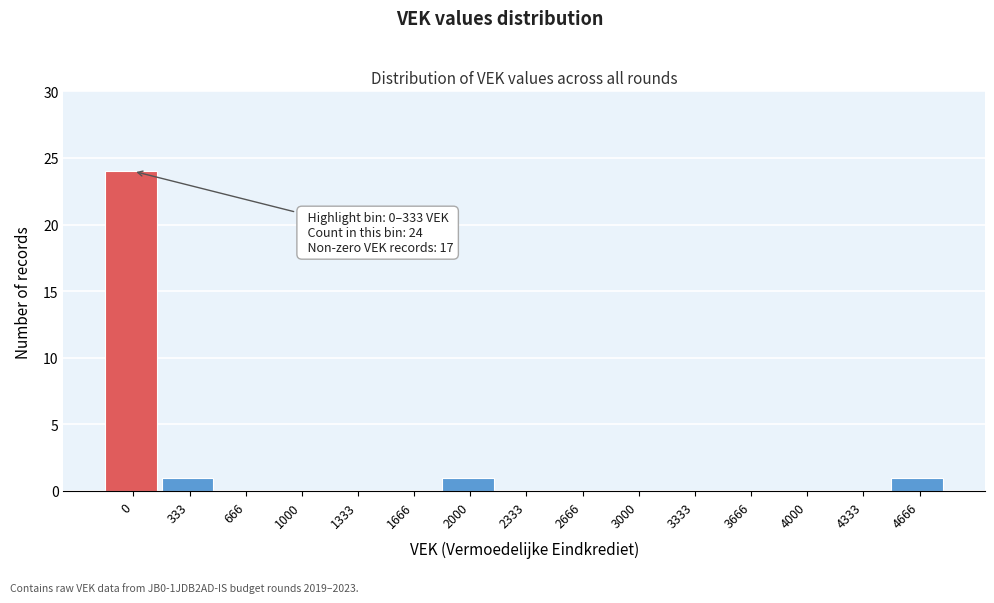

Reading right to left, transcribe all the data shown in this chart.

4666=1	4333=0	4000=0	3666=0	3333=0	3000=0	2666=0	2333=0	2000=1	1666=0	1333=0	1000=0	666=0	333=1	0=24